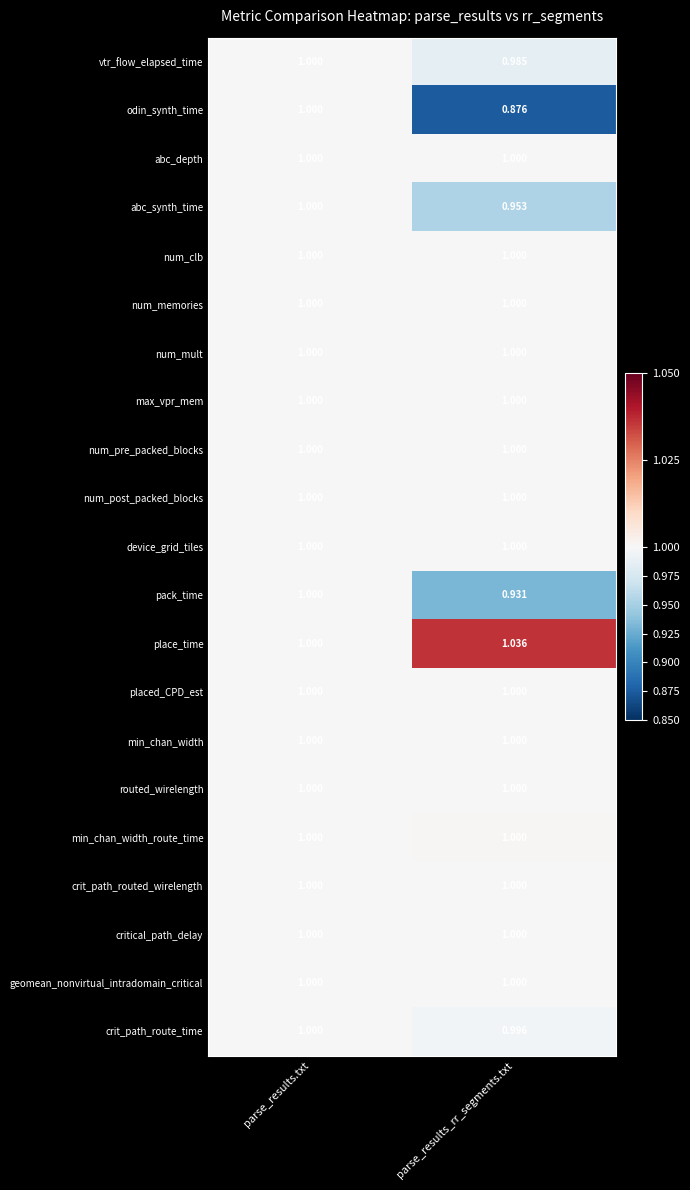

Which label corresponds to the largest value in the chart?

parse_results_rr_segments.txt